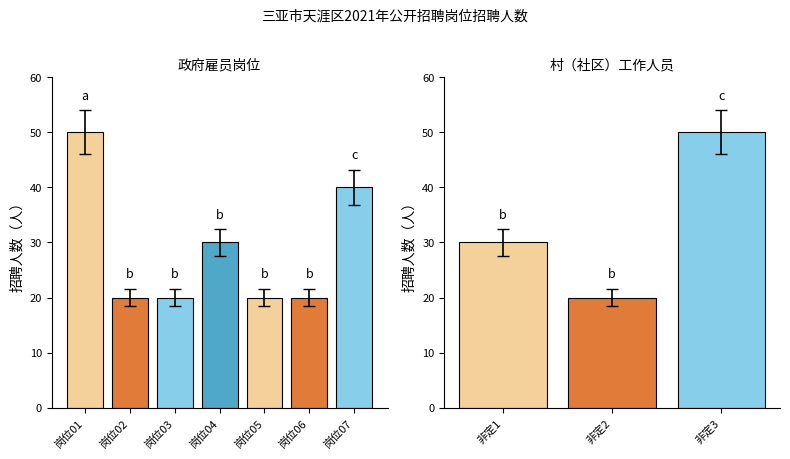

Rank the categories by value from lowest to highest.

岗位02, 岗位03, 岗位05, 岗位06, 非定2, 岗位04, 非定1, 岗位07, 岗位01, 非定3